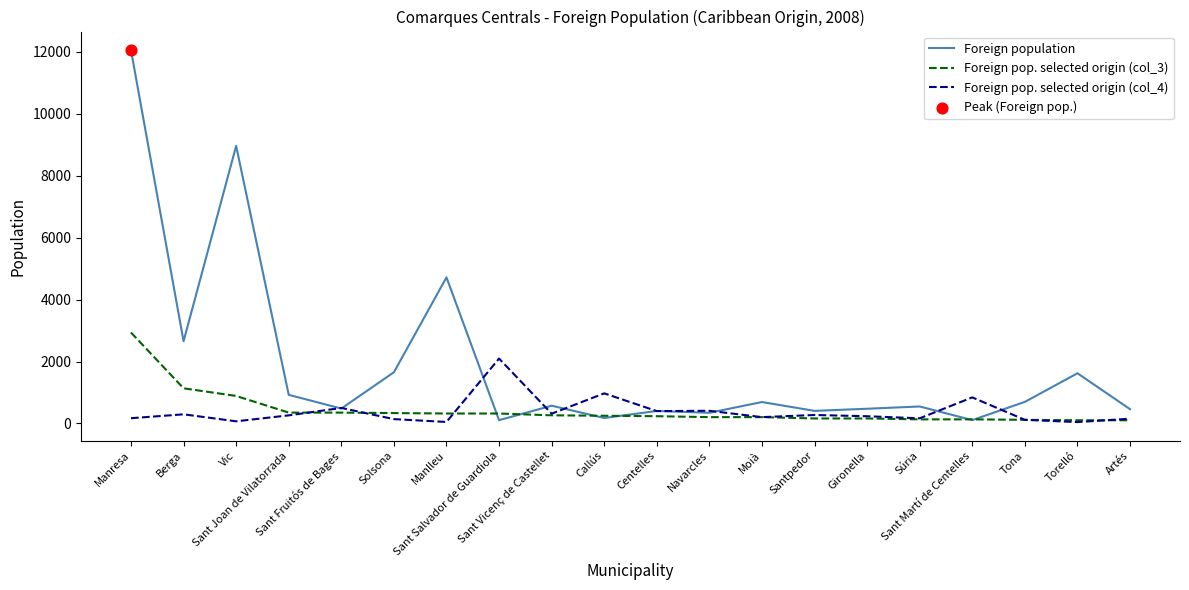

At how many categories does at least one series exceed 5490?

2